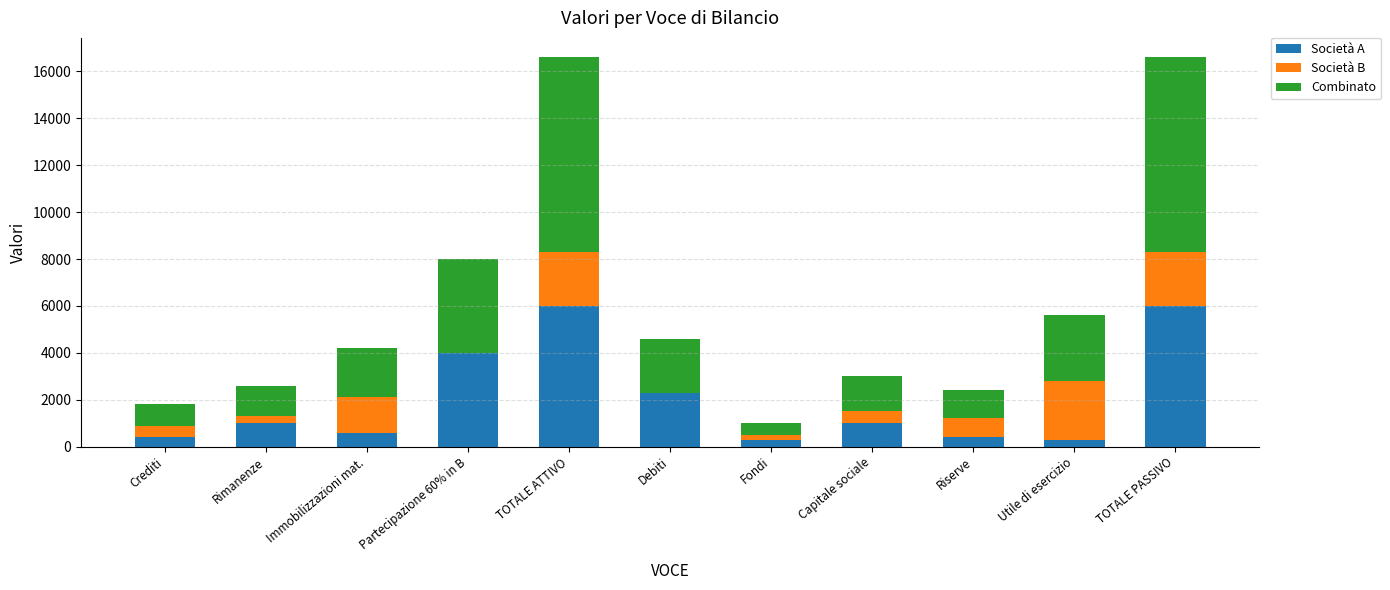

What is the difference between the second highest and second lowest values in the Società A series?

5700